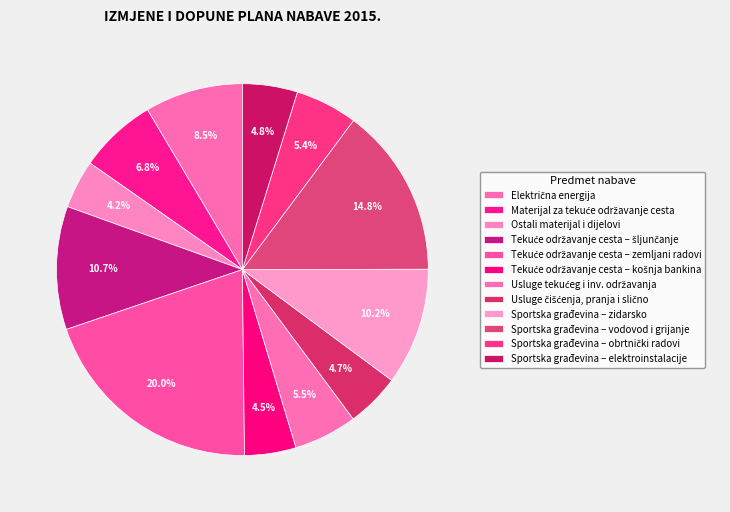

The Usluge tekućeg i inv. održavanja slice represents 1% of the pie. True or false?

False